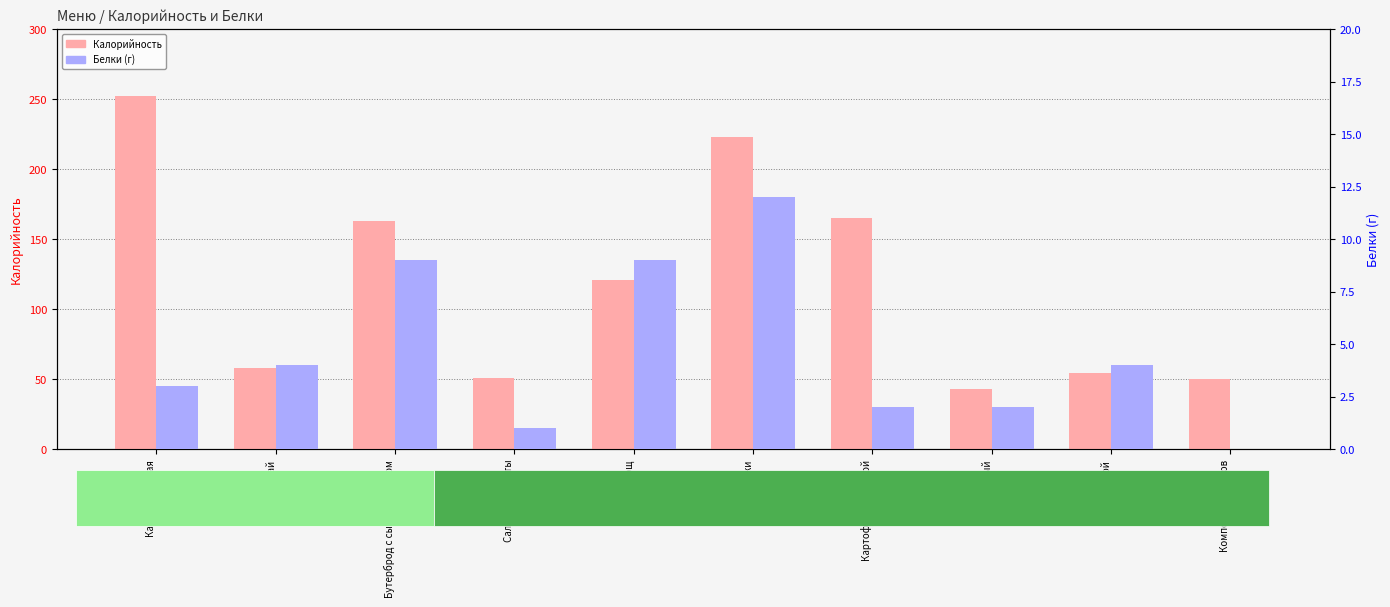

What is the label of the 10th bar from the right?

Каша гречневая